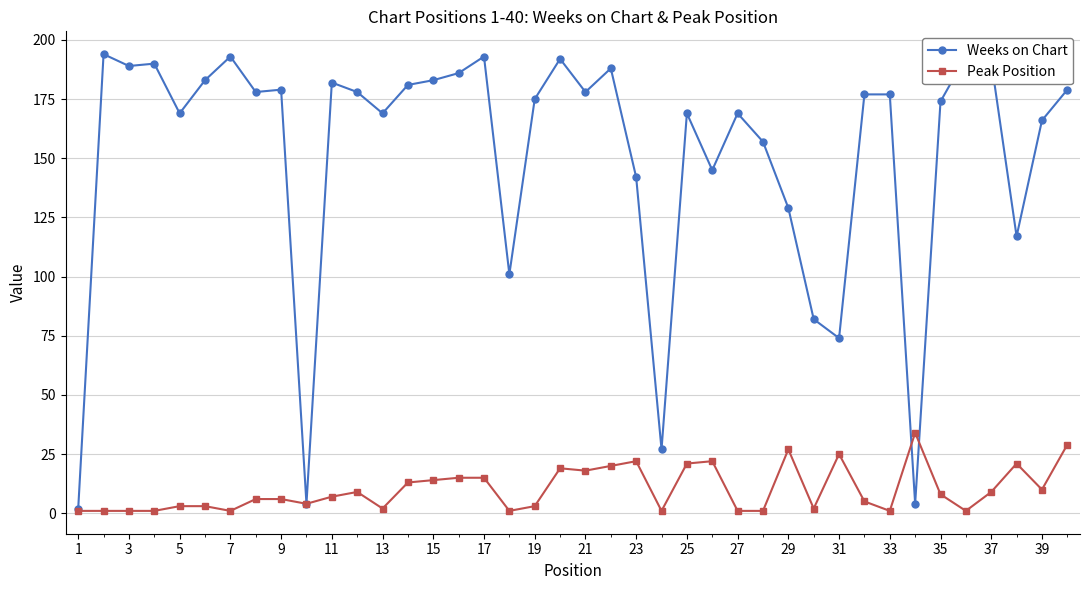

What is the maximum value for Weeks on Chart?

194